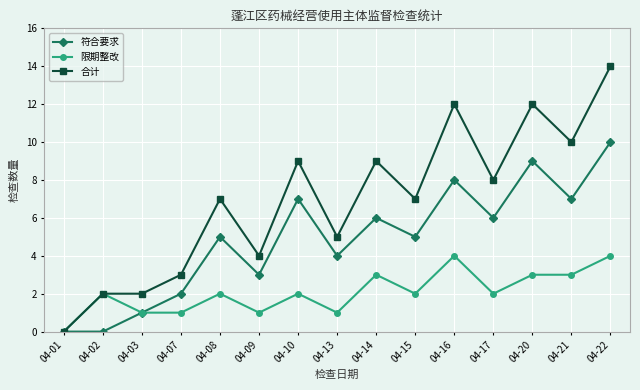

At which category is the sum across all series the highest?

04-22